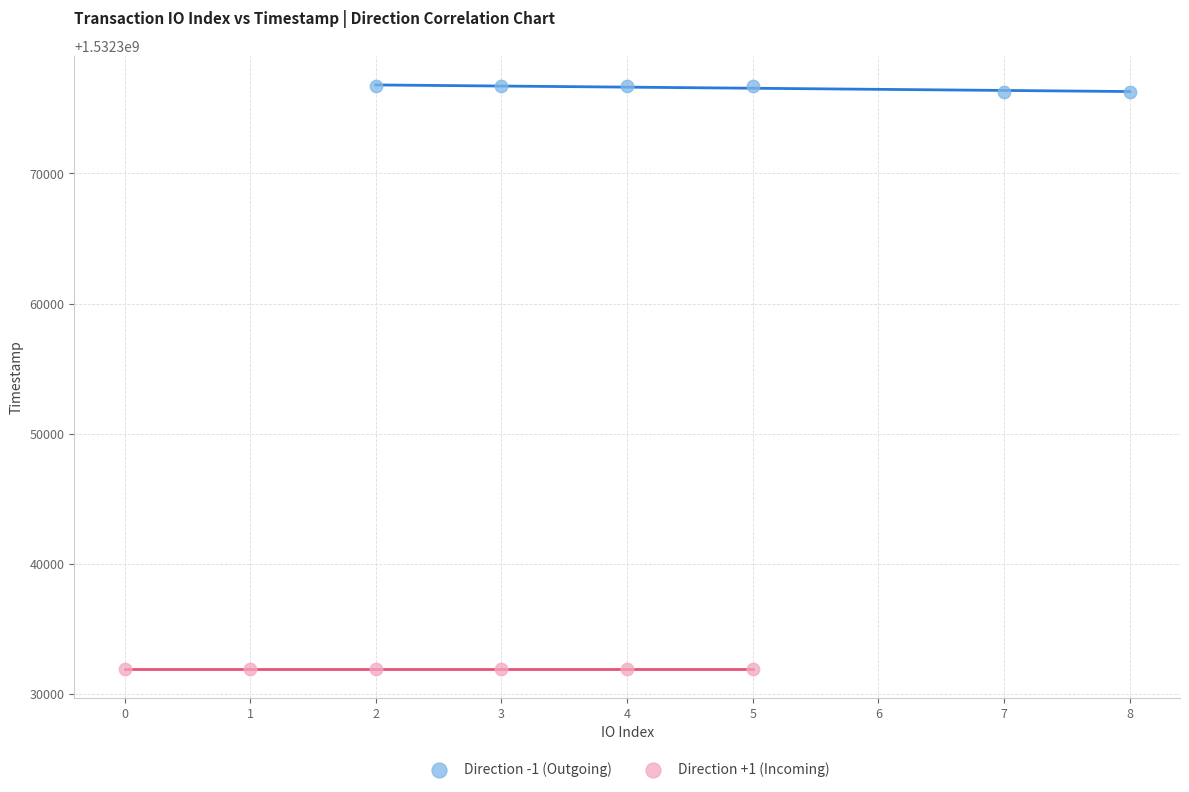

Which series contains the lowest Y value?

Direction +1 (Incoming)